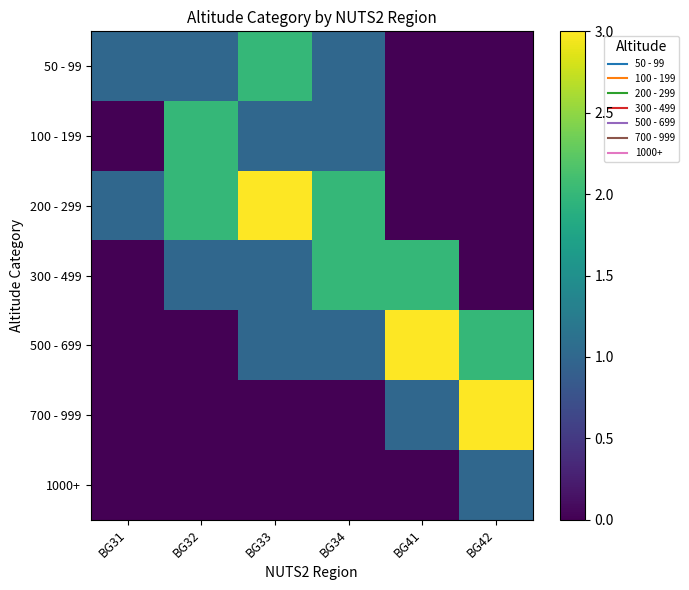

Rank the series by their maximum value, from lowest to highest.

1000+, 50 - 99, 100 - 199, 300 - 499, 200 - 299, 500 - 699, 700 - 999